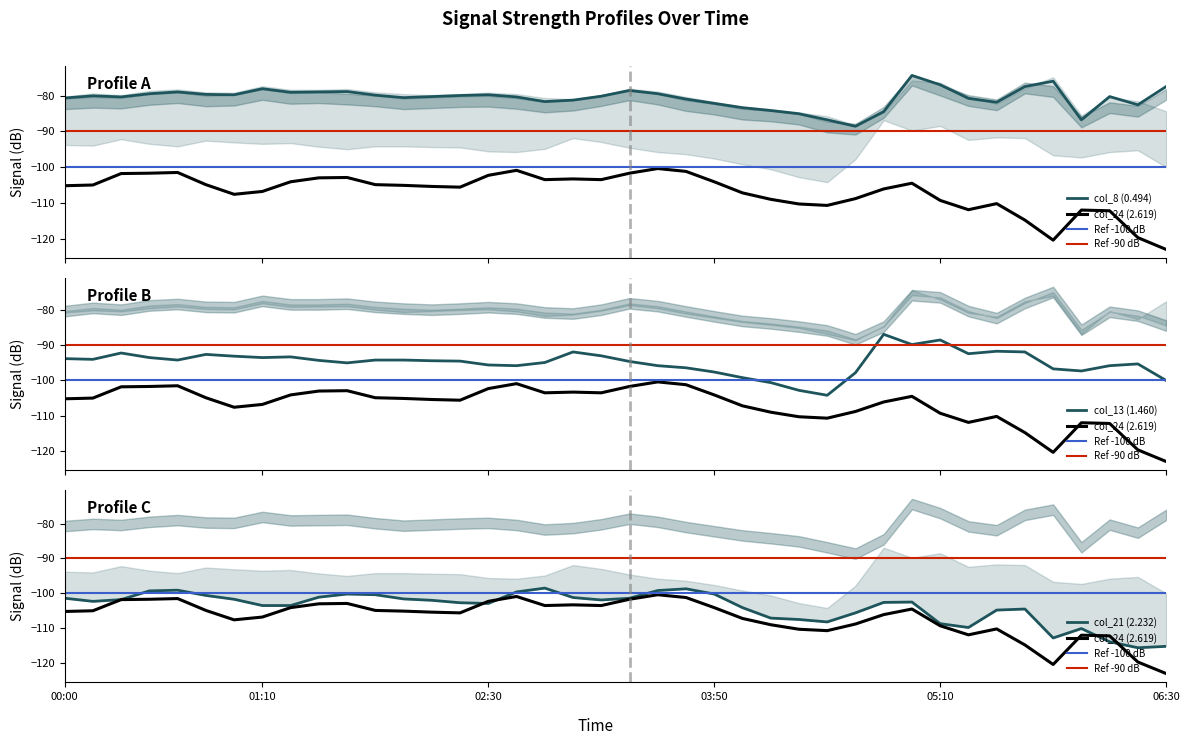

Where does the col_8 (0.494) series first go above -80?

2015/02/19 00:30